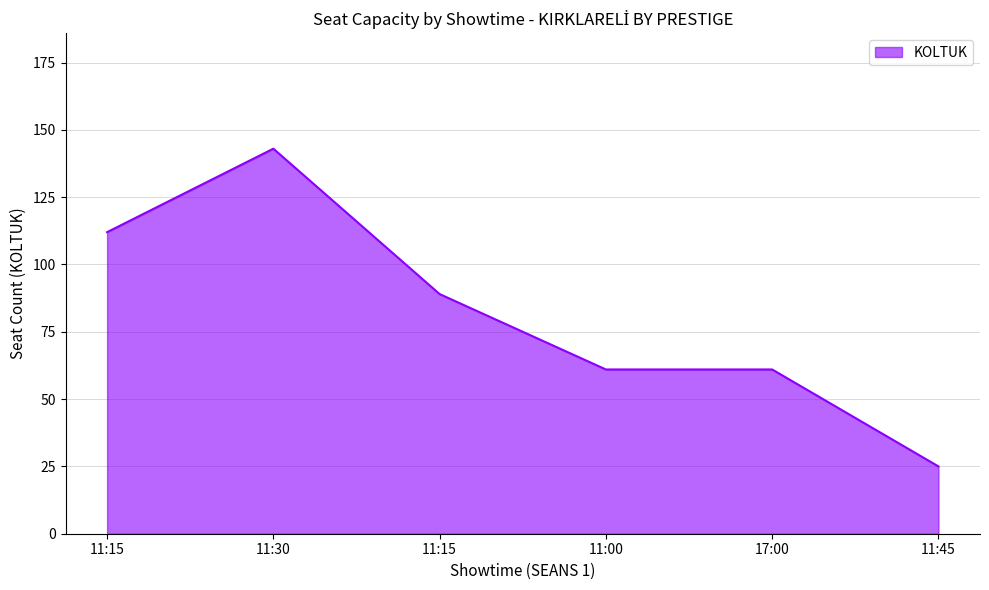

How many lines are shown in the chart?

1